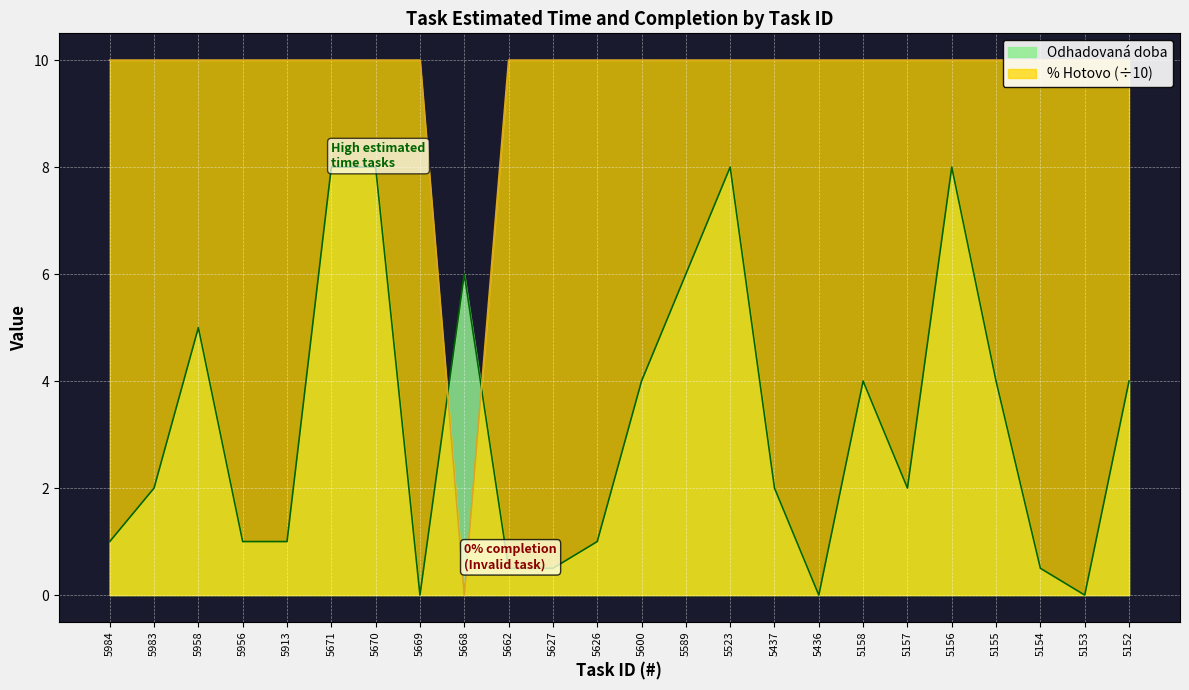

List the series in order of their peak value, highest first.

% Hotovo, Odhadovaná doba